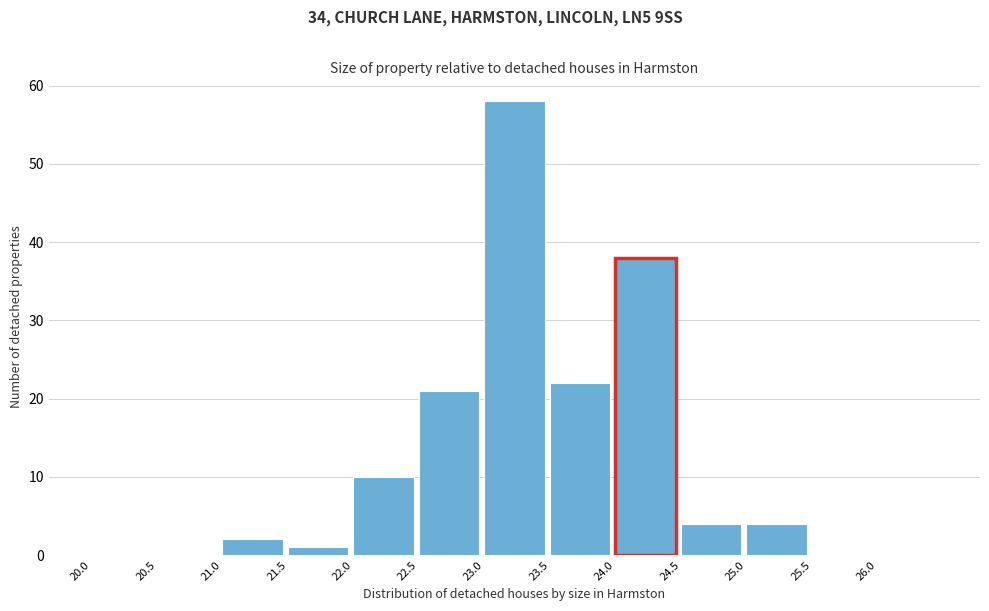

Over which range of the x-axis is the bar tallest?

23.0 to 23.5